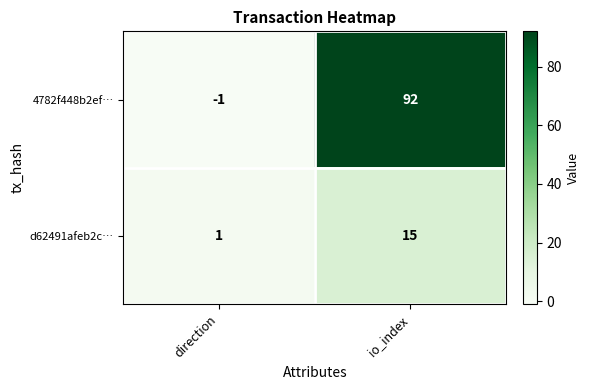

What is the smallest value displayed?

-1